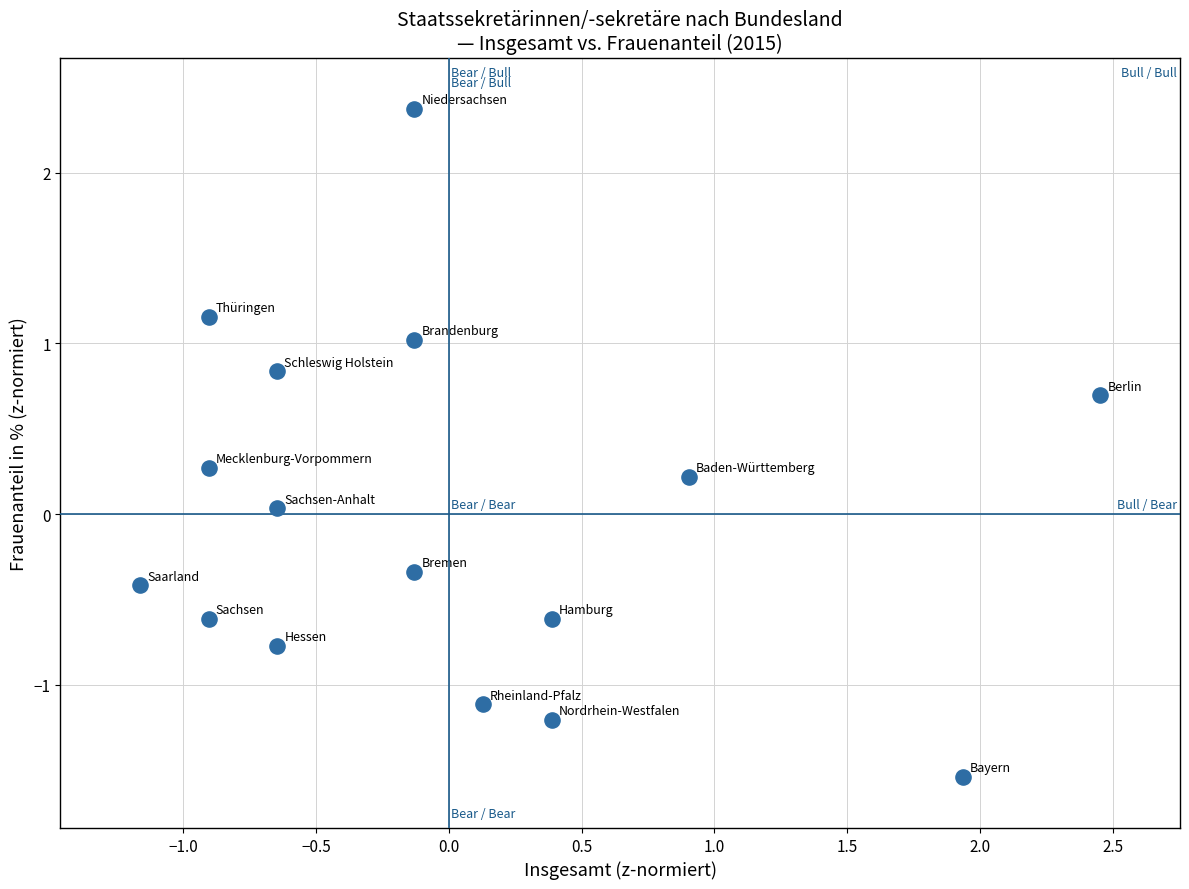

What is the range of Y values (max minus min)?

3.9